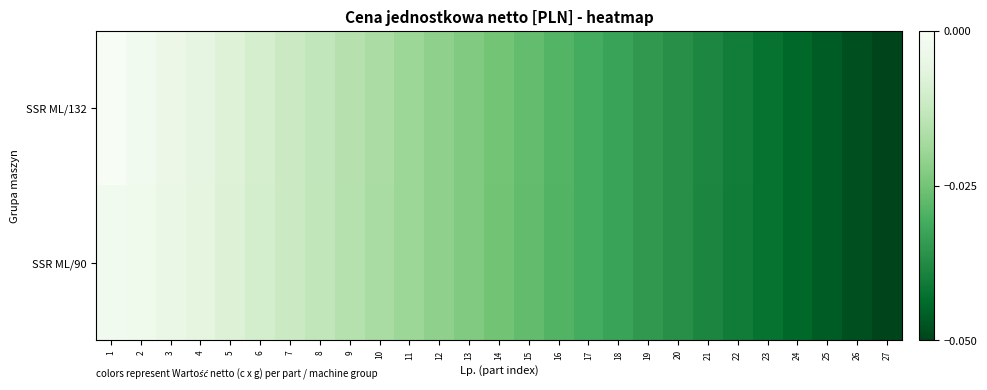

Reading left to right, list all the values displayed in this chart.

SSR ML/132: 1=-0.0	2=-0.0	3=-0.0	4=-0.0	5=-0.0	6=-0.0	7=-0.0	8=-0.0	9=-0.0	10=-0.0	11=-0.0	12=-0.0	13=-0.0	14=-0.0	15=-0.0	16=-0.0	17=-0.0	18=-0.0	19=-0.0	20=-0.0	21=-0.0	22=-0.0	23=-0.0	24=-0.0	25=-0.0	26=-0.0	27=-0.1
SSR ML/90: 1=-0.0	2=-0.0	3=-0.0	4=-0.0	5=-0.0	6=-0.0	7=-0.0	8=-0.0	9=-0.0	10=-0.0	11=-0.0	12=-0.0	13=-0.0	14=-0.0	15=-0.0	16=-0.0	17=-0.0	18=-0.0	19=-0.0	20=-0.0	21=-0.0	22=-0.0	23=-0.0	24=-0.0	25=-0.0	26=-0.0	27=-0.1